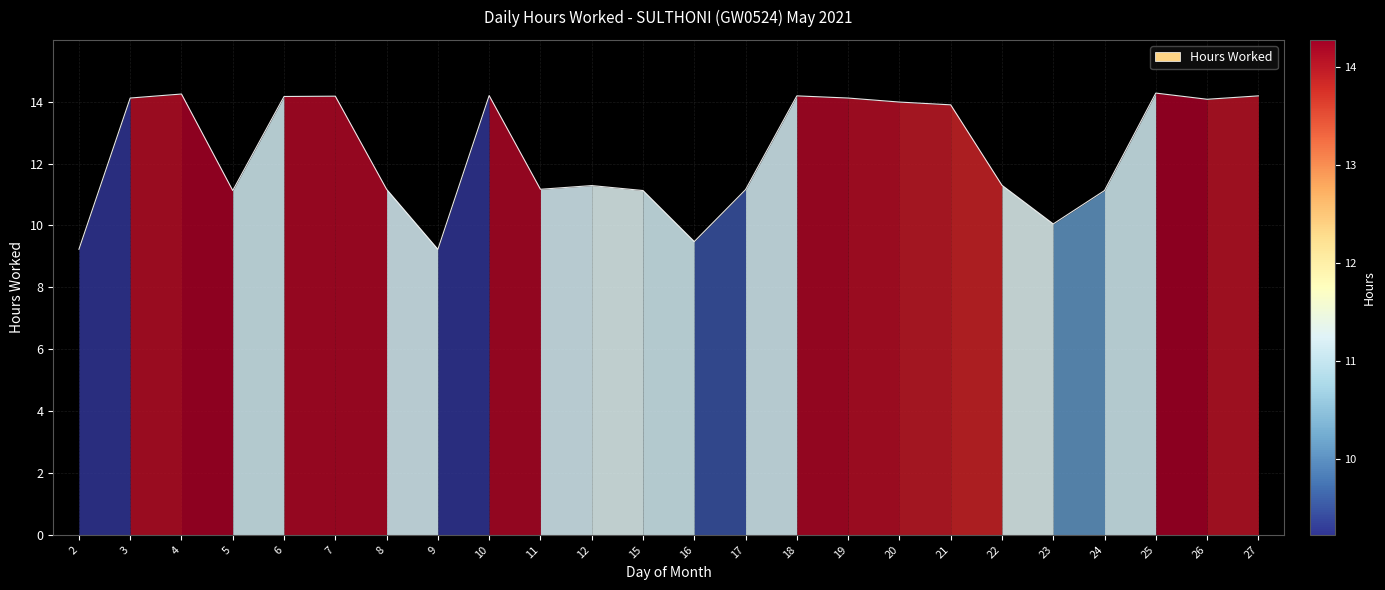

Is it true that the value at 2 is 9.2?

True